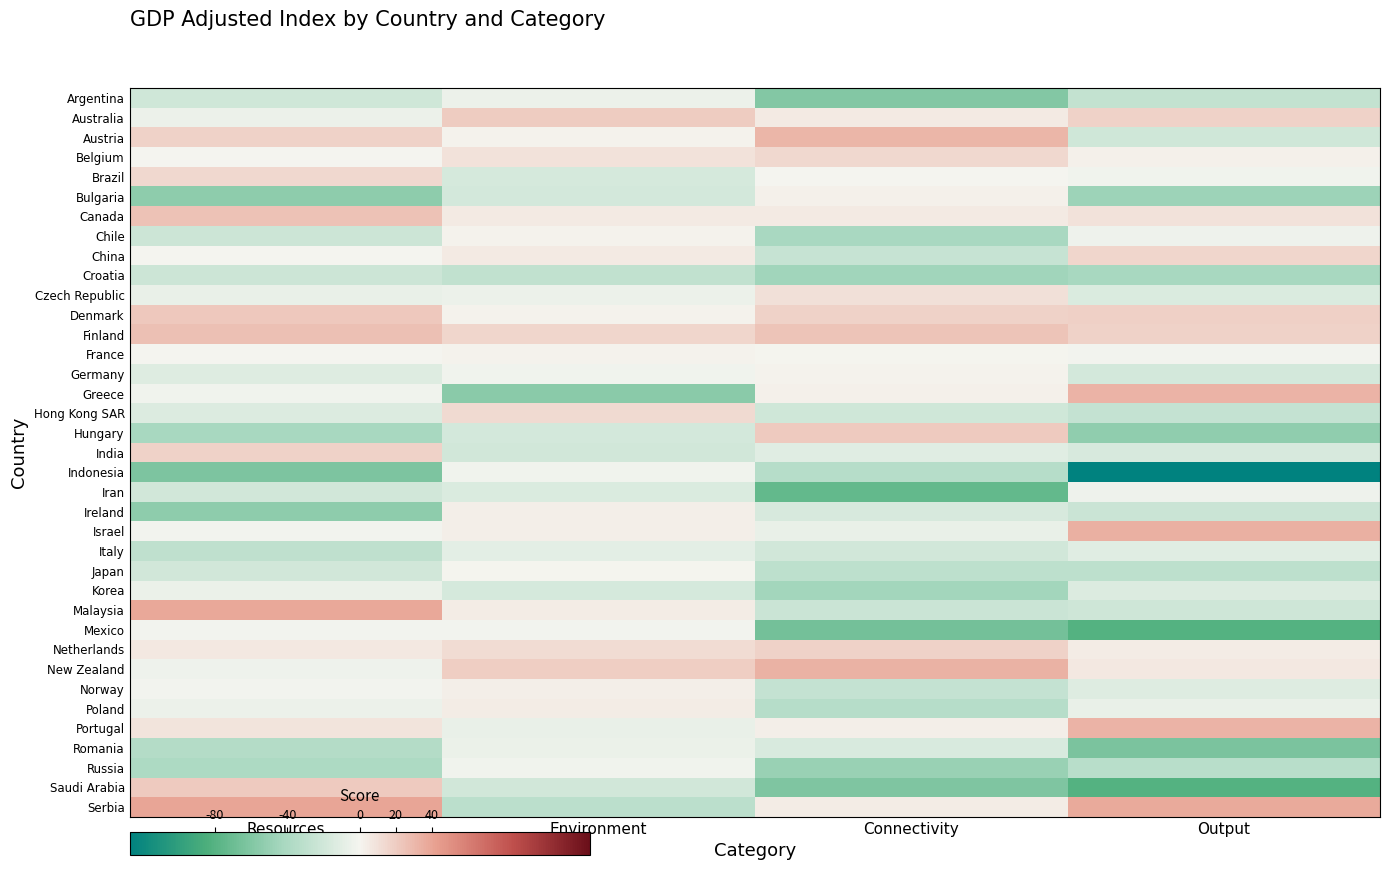

How many categories are shown in the chart?

4